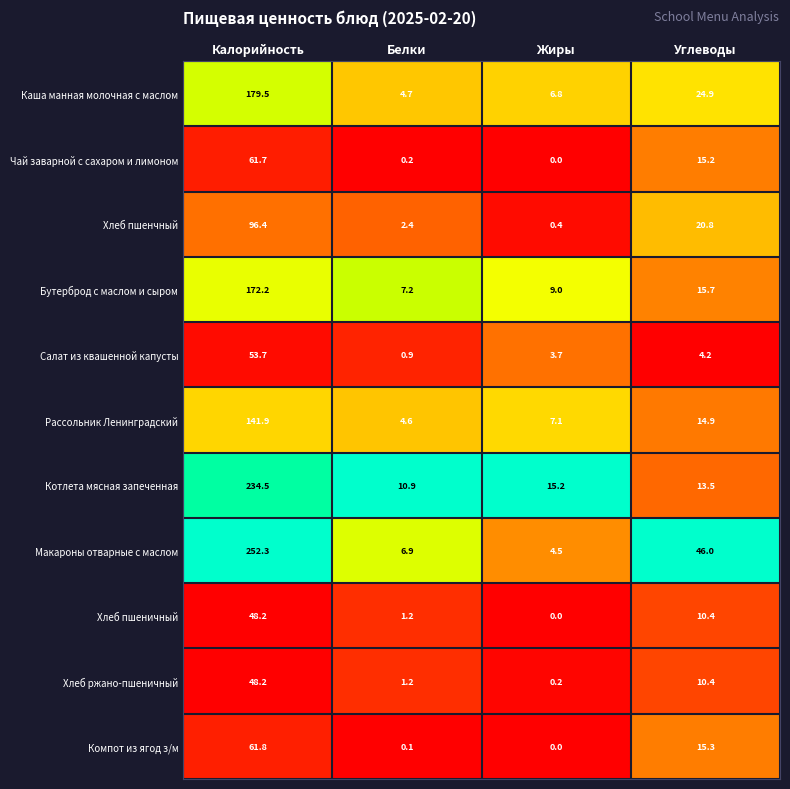

What value does the Рассольник Ленинградский series have at Калорийность?

141.9